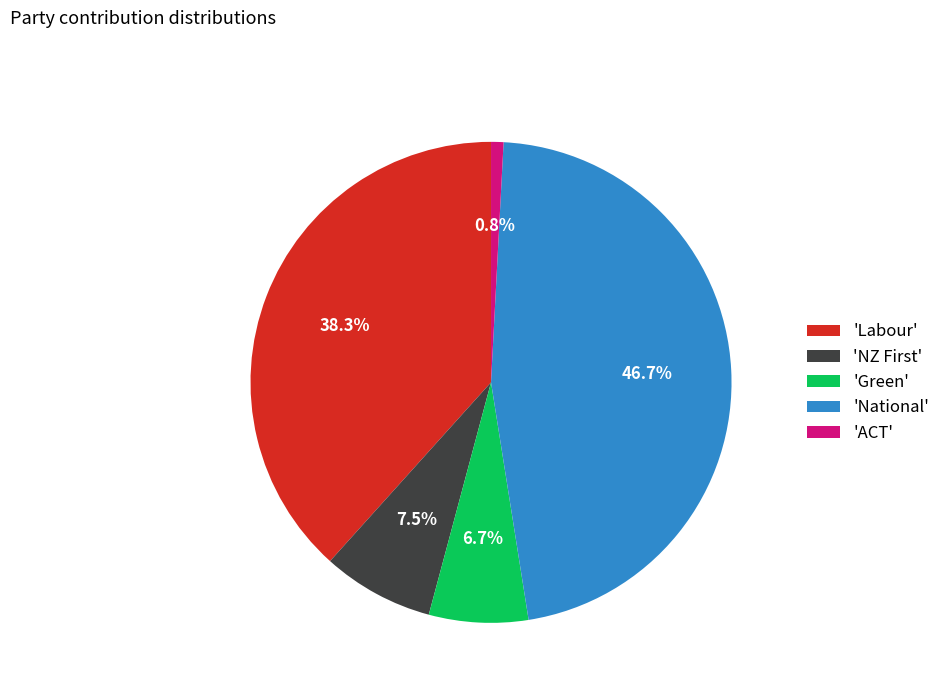

Which slice is the smallest?

'ACT'